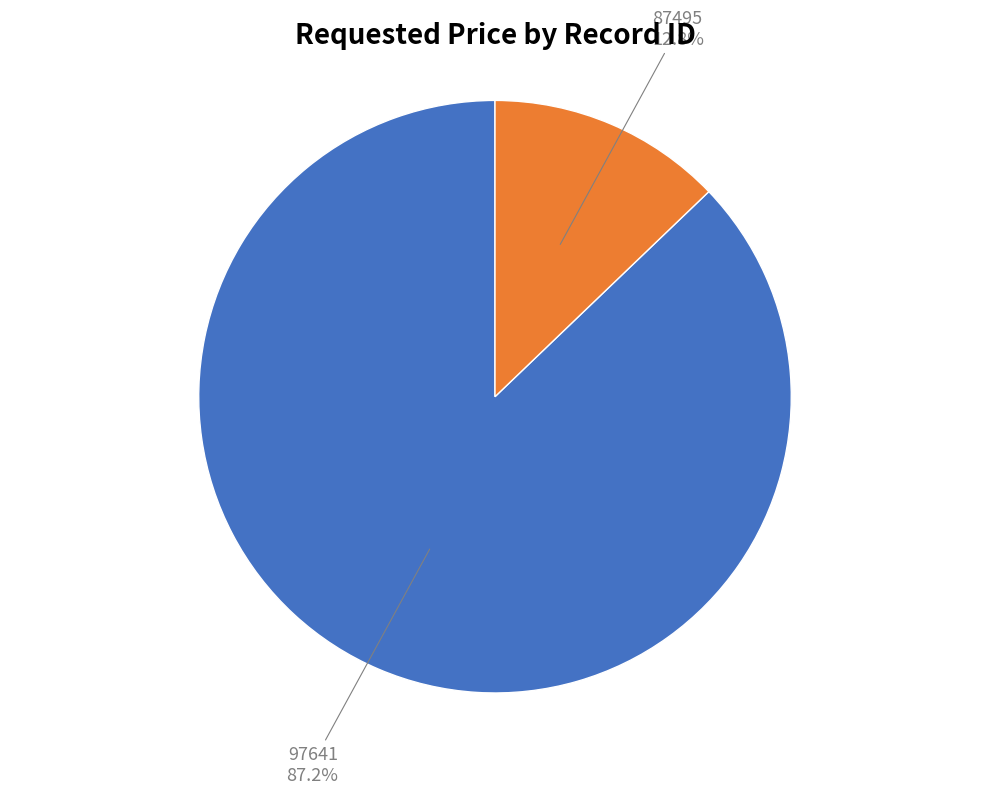

Count the number of slices in the pie.

2